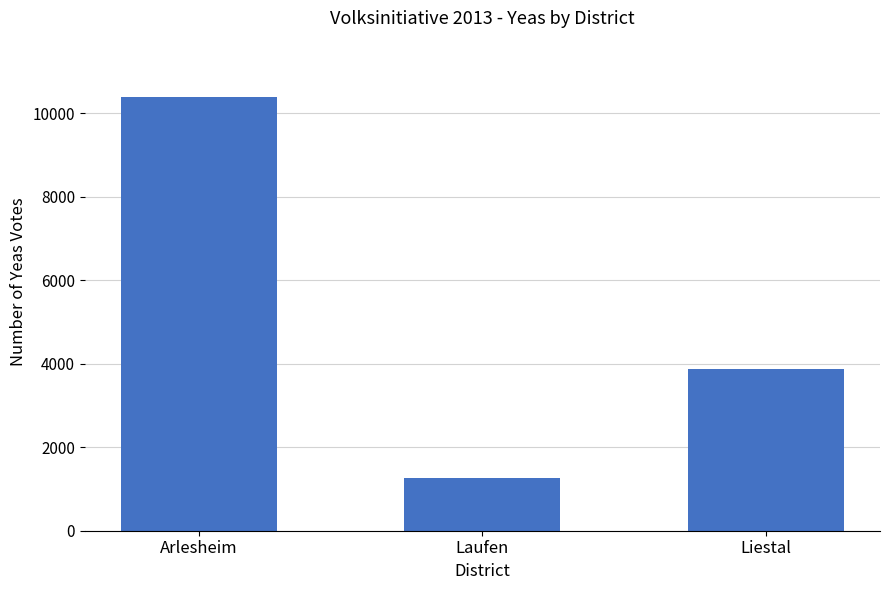

Does the chart contain any negative values?

No